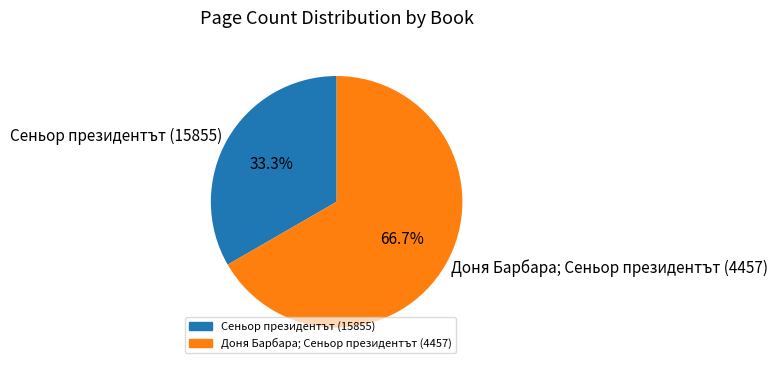

To the nearest percent, what is the difference between the Доня Барбара; Сеньор президентът (4457) and Сеньор президентът (15855) slice percentages?

33%